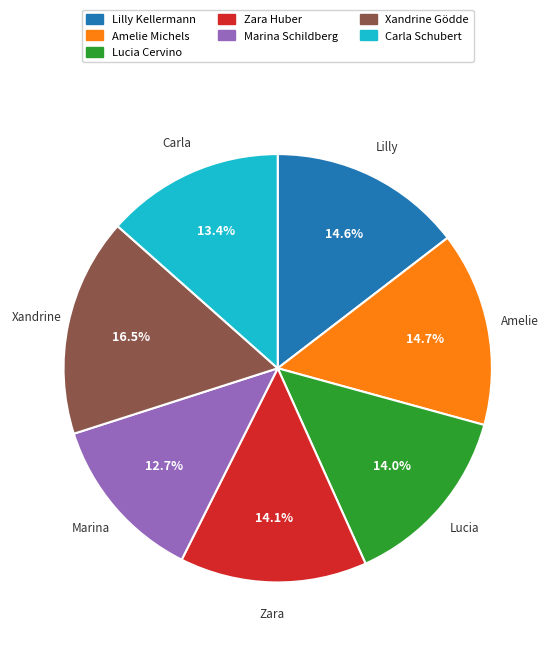

To the nearest percent, what is the difference between the Amelie Michels and Lucia Cervino slice percentages?

1%